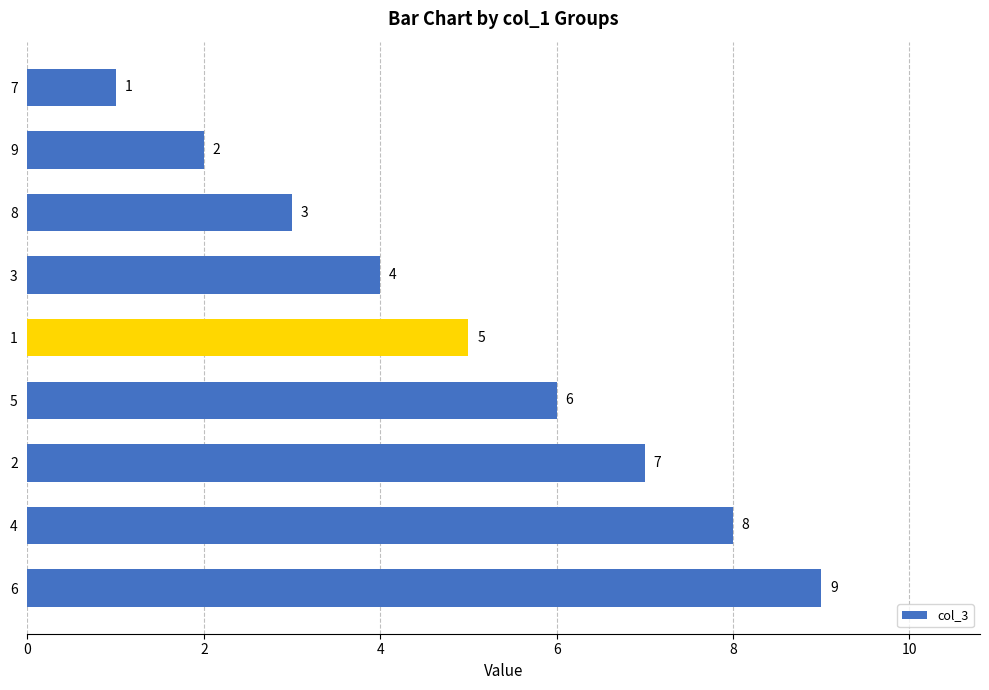

Rank the categories by value from highest to lowest.

6, 4, 2, 5, 1, 3, 8, 9, 7